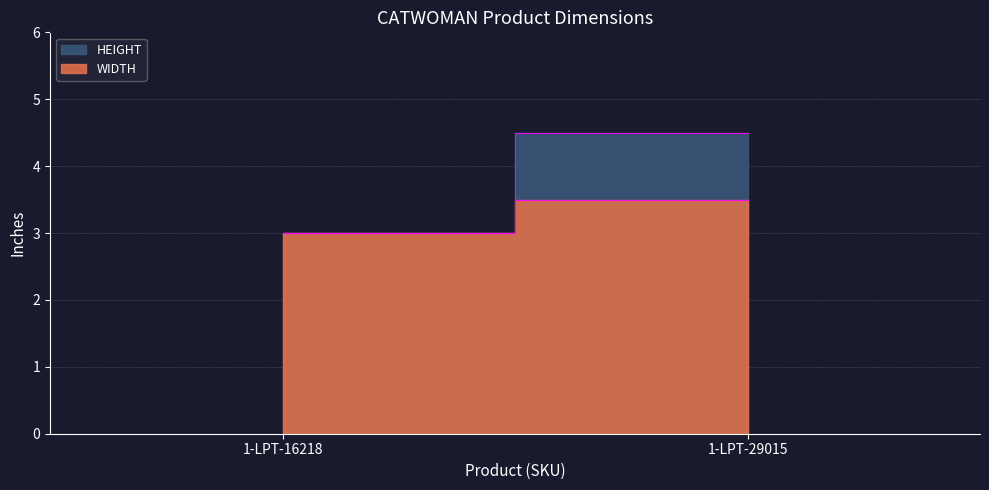

The value of HEIGHT at 1-LPT-29015 is 4.5. True or false?

True